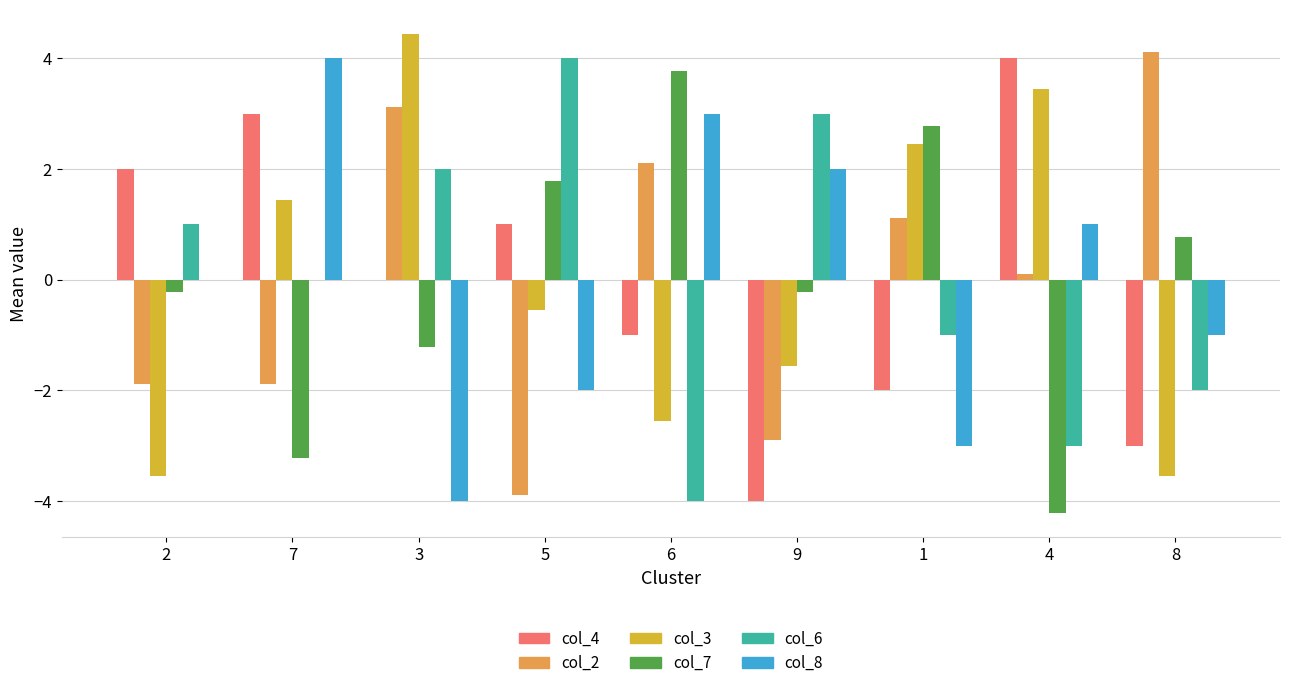

Between 7 and 6, which series saw the biggest shift?

col_7